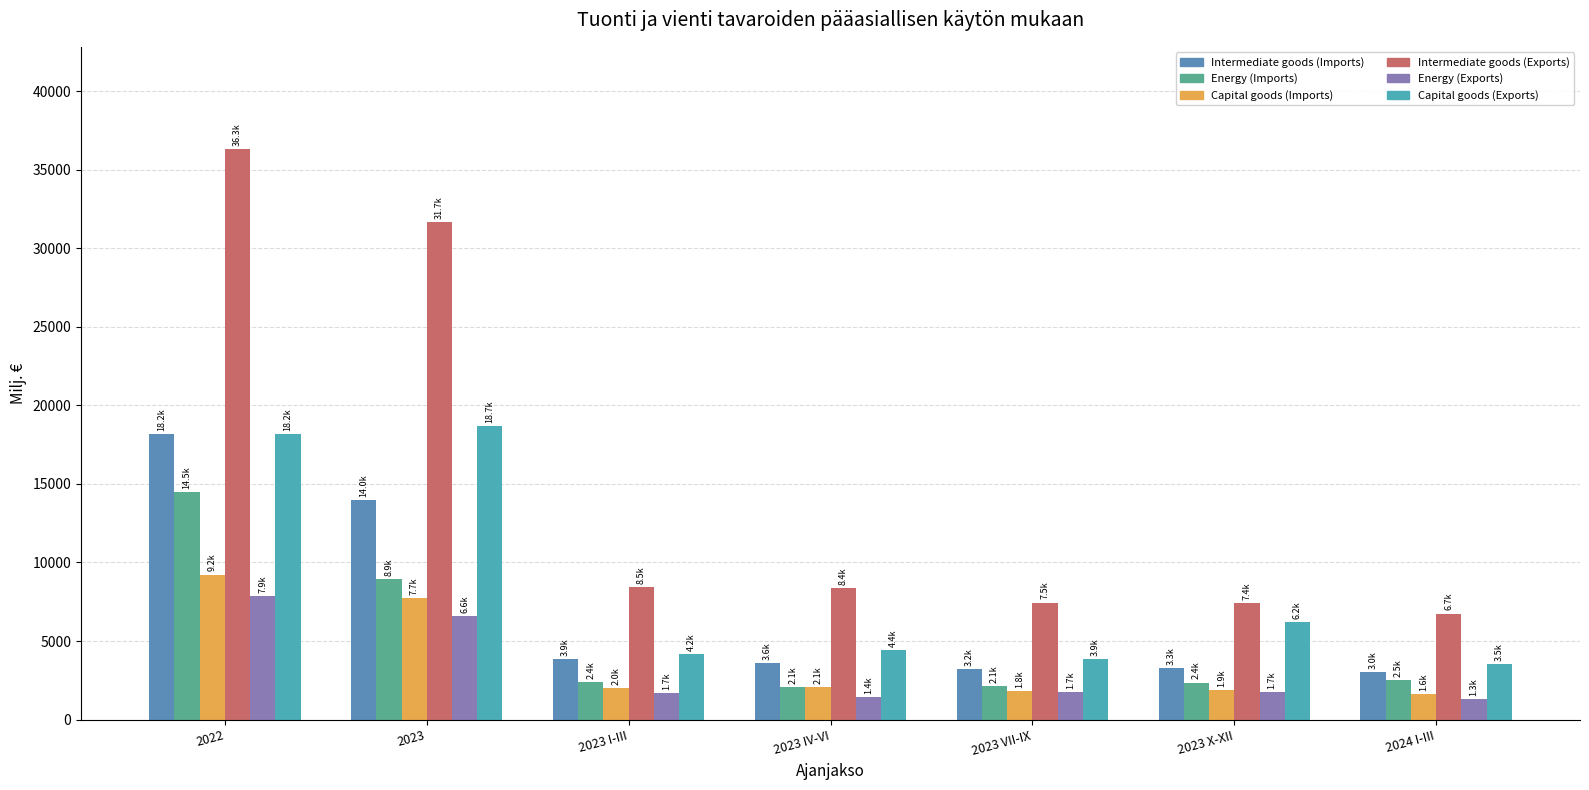

The Capital goods (Imports) series shows 1855.9 at 2023 X-XII. True or false?

True